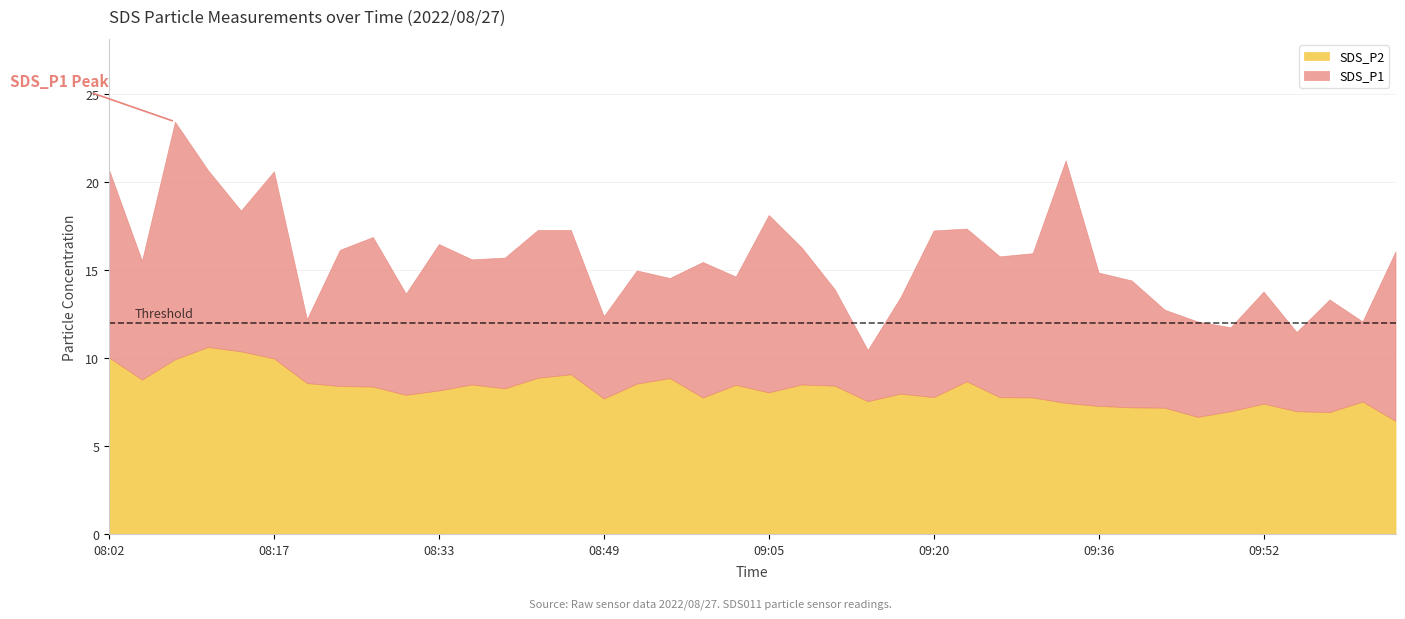

What is the total value across all series at 08:14?

28.8